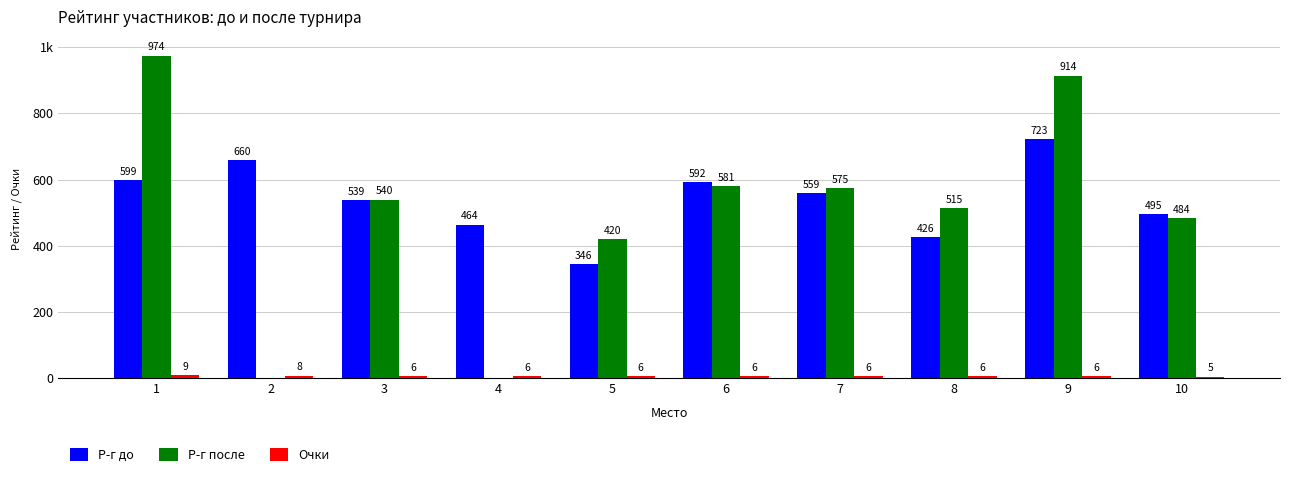

Between 2 and 5, which is larger?

2